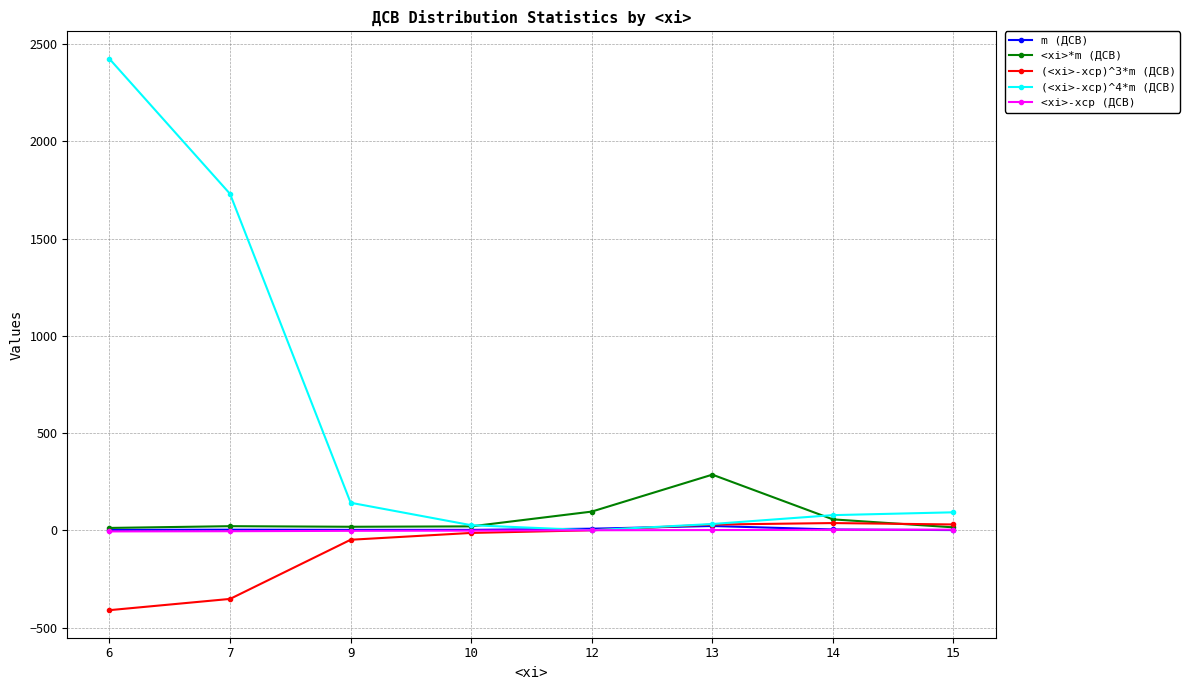

True or false: m (ДСВ) has more than 0 points higher than both neighbors.

True